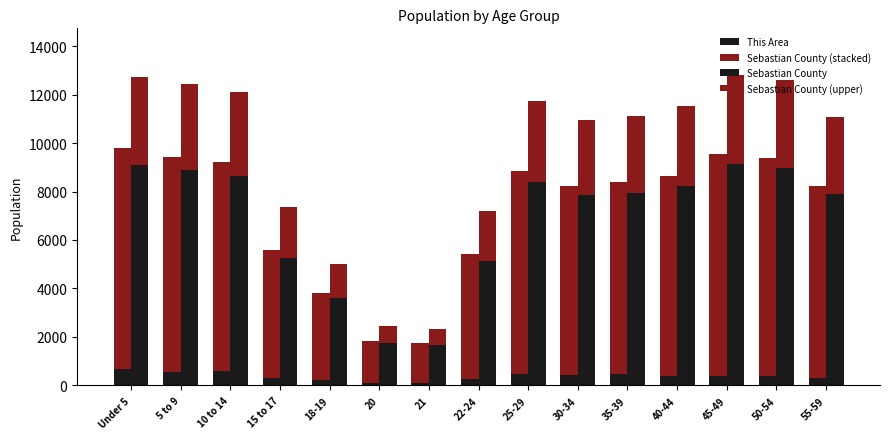

Reading left to right, transcribe all the data shown in this chart.

This Area: 696	552	581	315	220	90	87	263	457	412	455	386	398	374	317
Sebastian County (stacked): 9099	8881	8636	5266	3592	1762	1674	5145	8393	7836	7935	8246	9151	8990	7906
Sebastian County: 9099	8881	8636	5266	3592	1762	1674	5145	8393	7836	7935	8246	9151	8990	7906
Sebastian County (upper): 3639	3552	3454	2106	1436	704	669	2058	3357	3134	3174	3298	3660	3596	3162